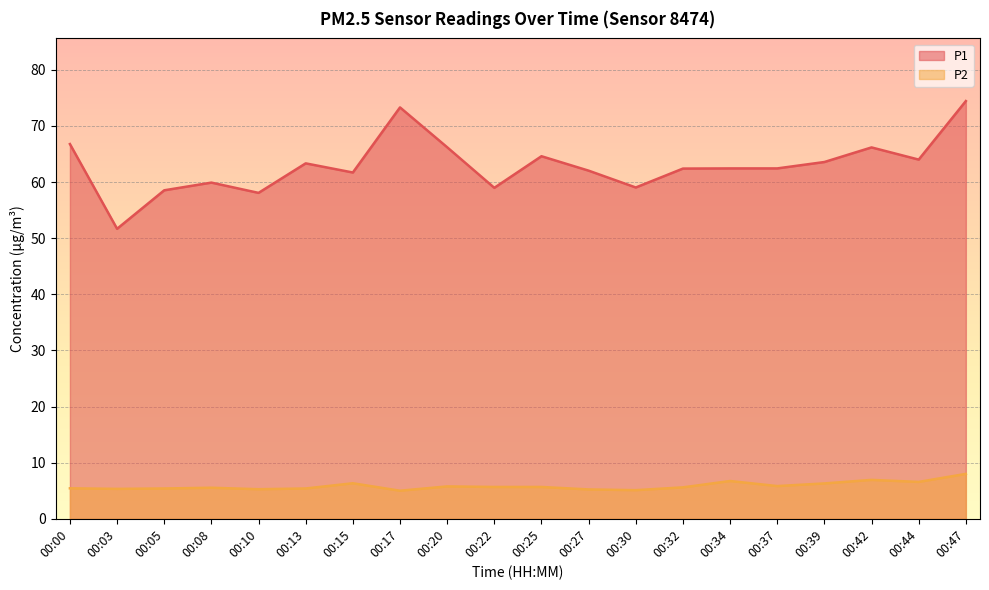

What is the value of the P2 point at the 1st from the left?

5.4